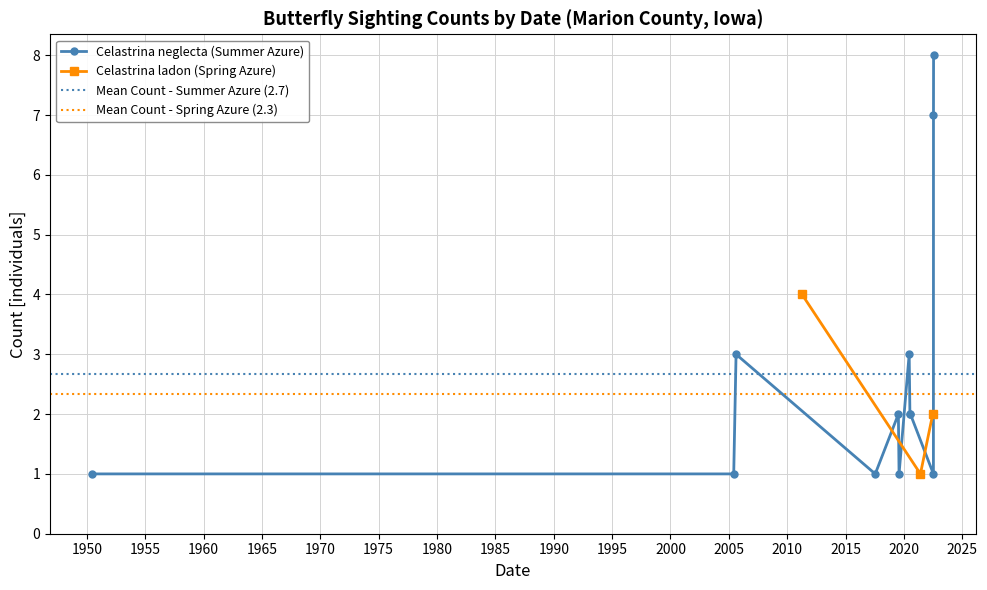

What is the label of the 8th point from the left?

2020-06-13